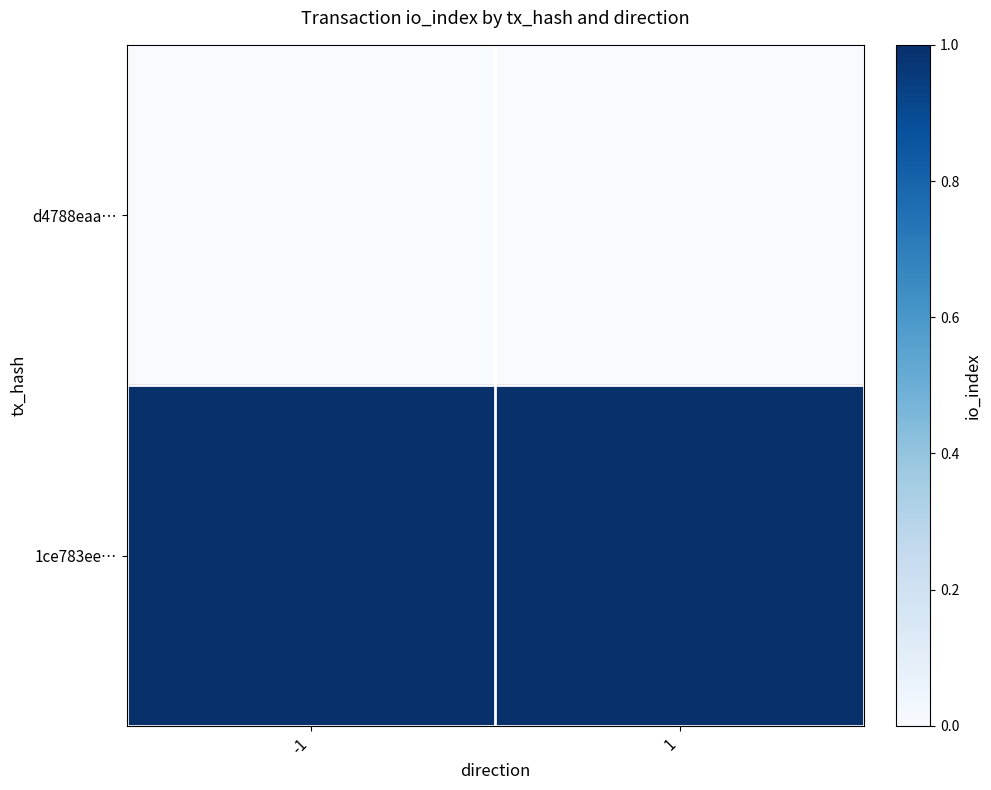

Reading left to right, extract all data points from this chart.

d4788eaa…: -1=0	1=0
1ce783ee…: -1=1	1=1